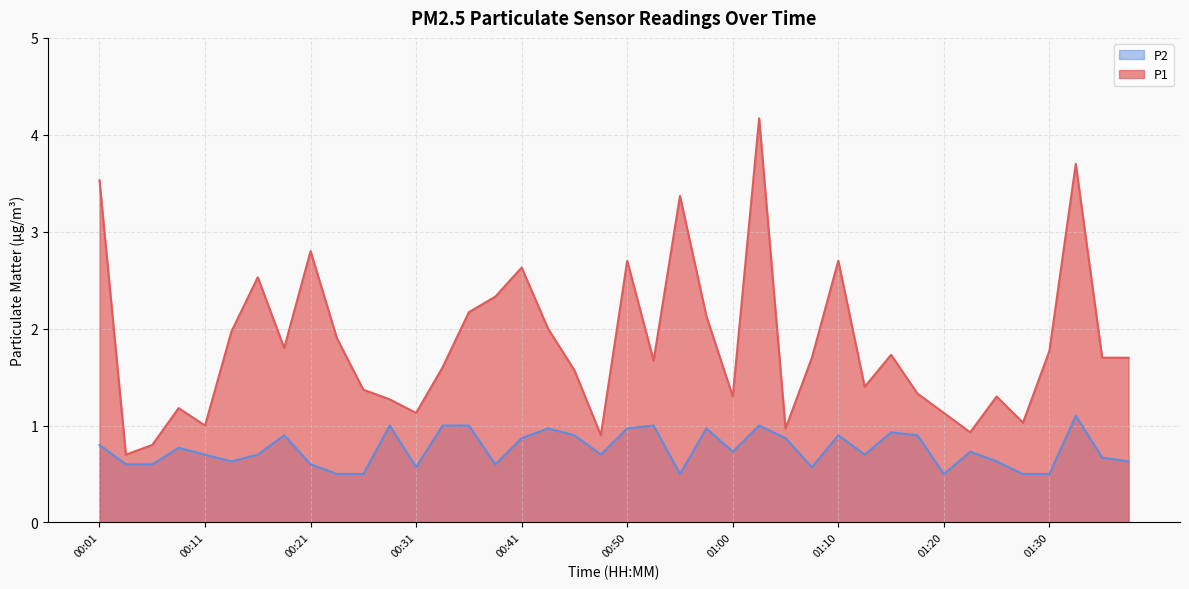

At which label does P2 reach its peak?

01:32